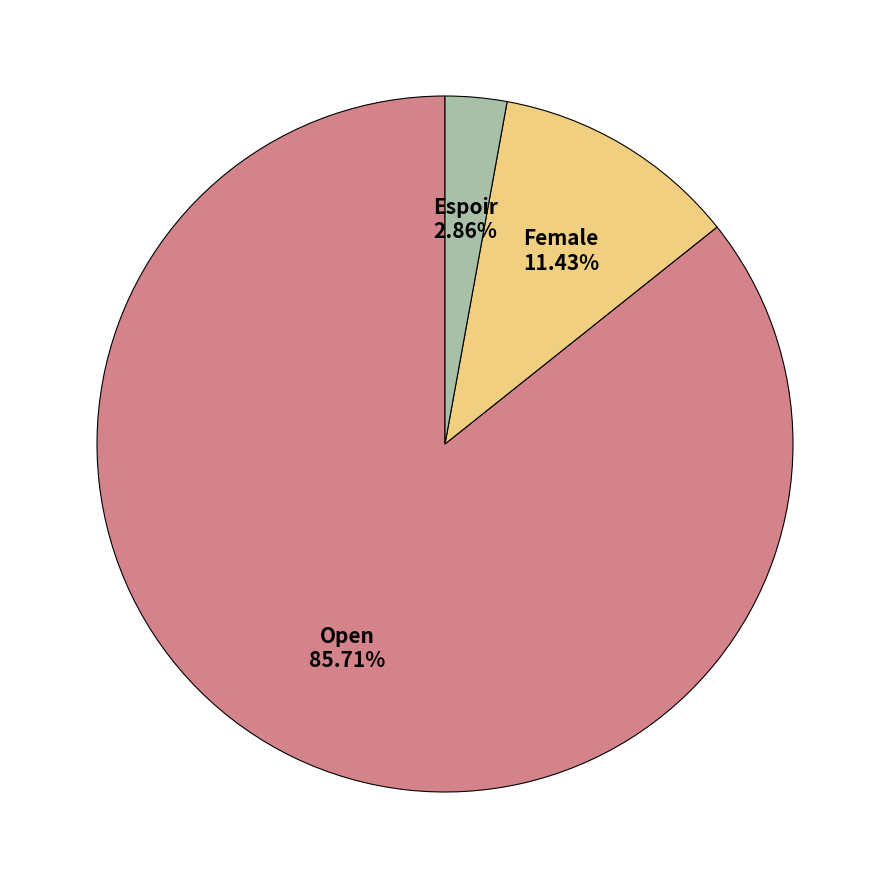

Is there a majority slice in this chart?

Yes